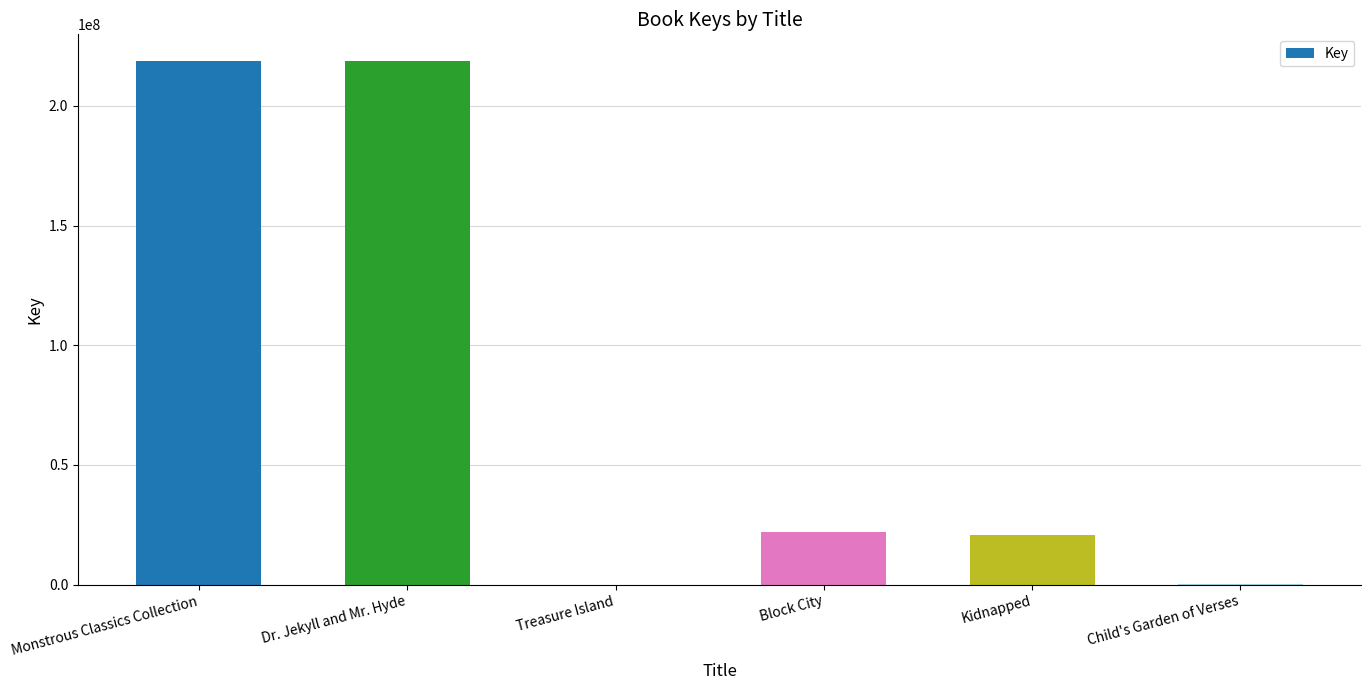

The value at Kidnapped is 31453799. True or false?

False